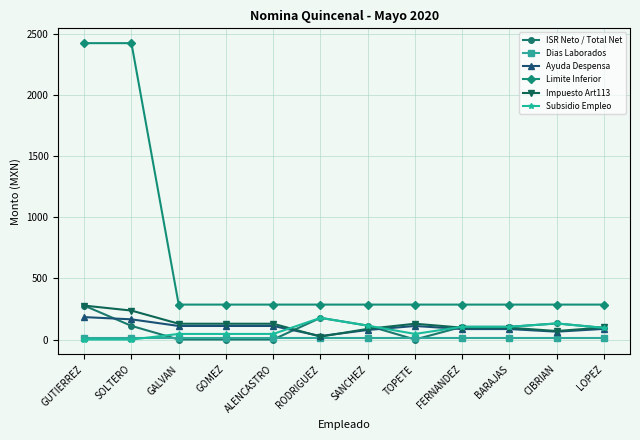

What is the label of the 3rd point from the right?

BARAJAS